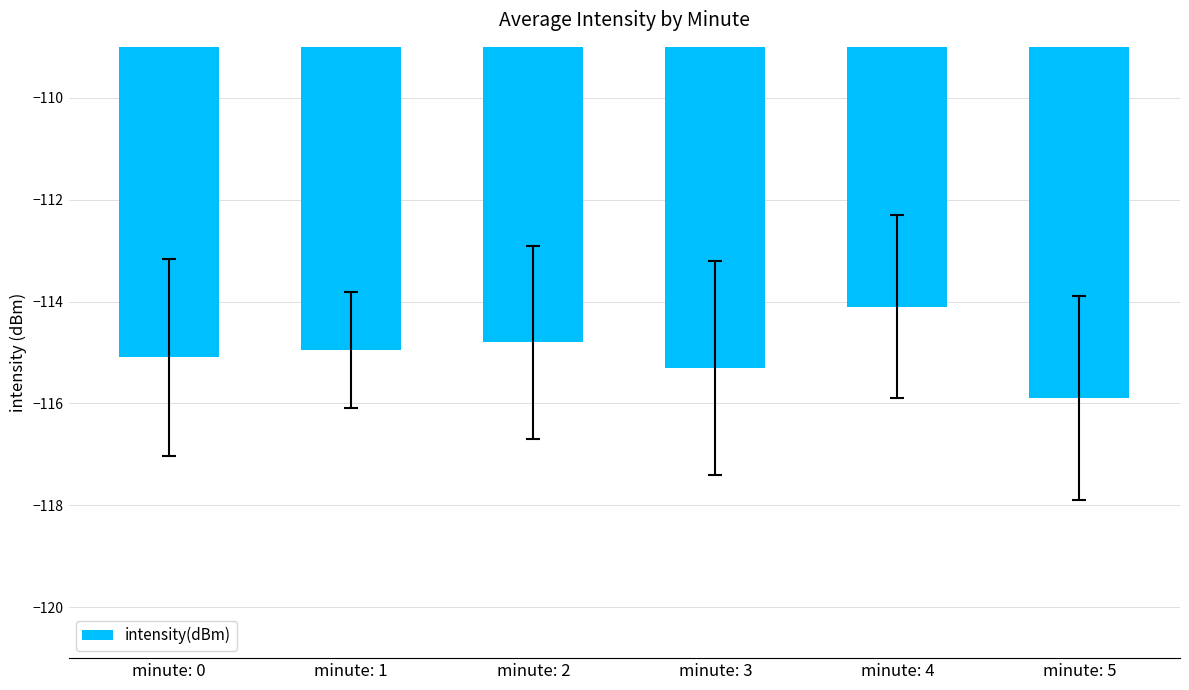

Rank the categories by value from highest to lowest.

minute: 4, minute: 2, minute: 1, minute: 0, minute: 3, minute: 5